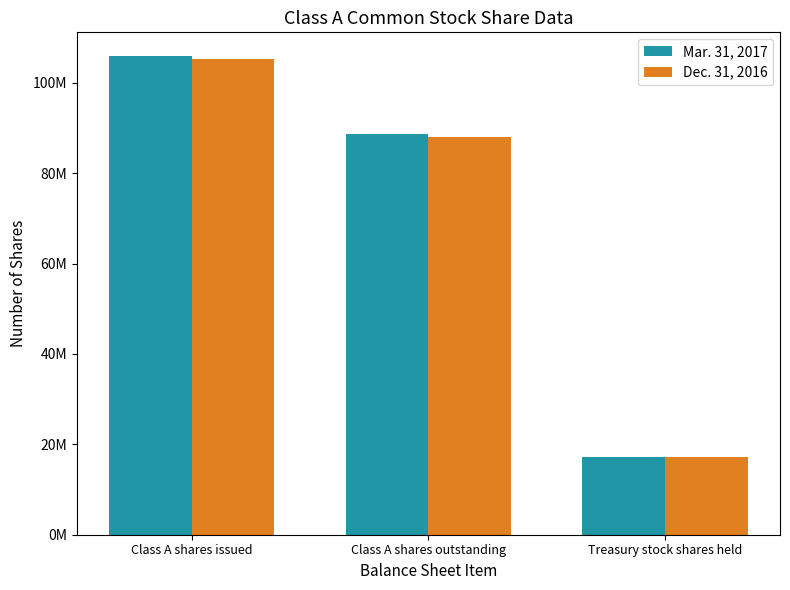

Does the chart contain any negative values?

No